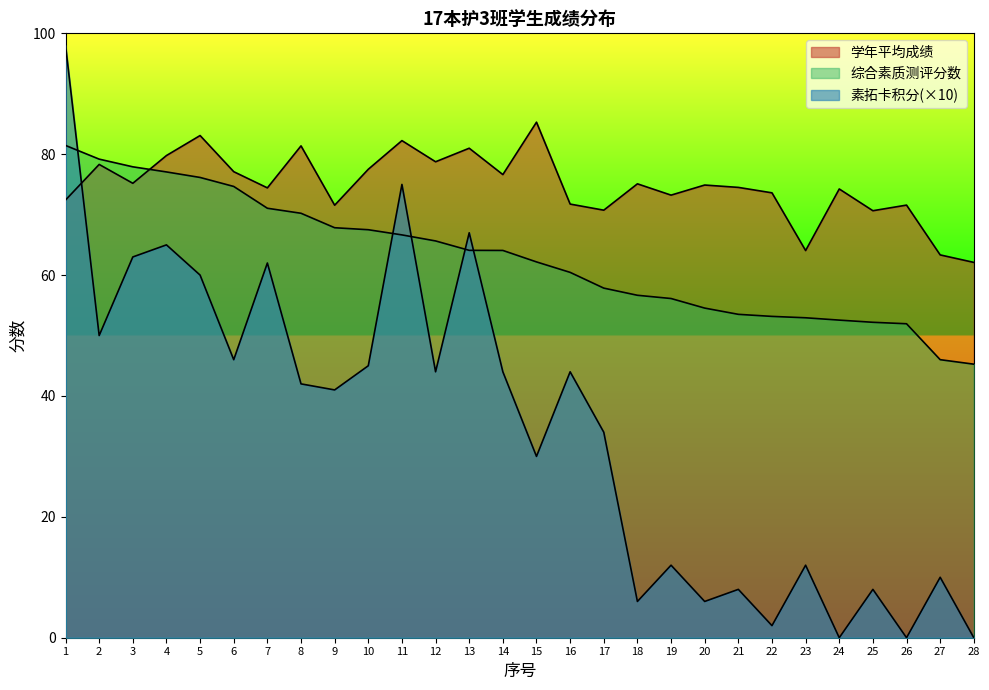

Rank the series by their average value, from lowest to highest.

素拓卡积分, 综合素质测评分数, 学年平均成绩